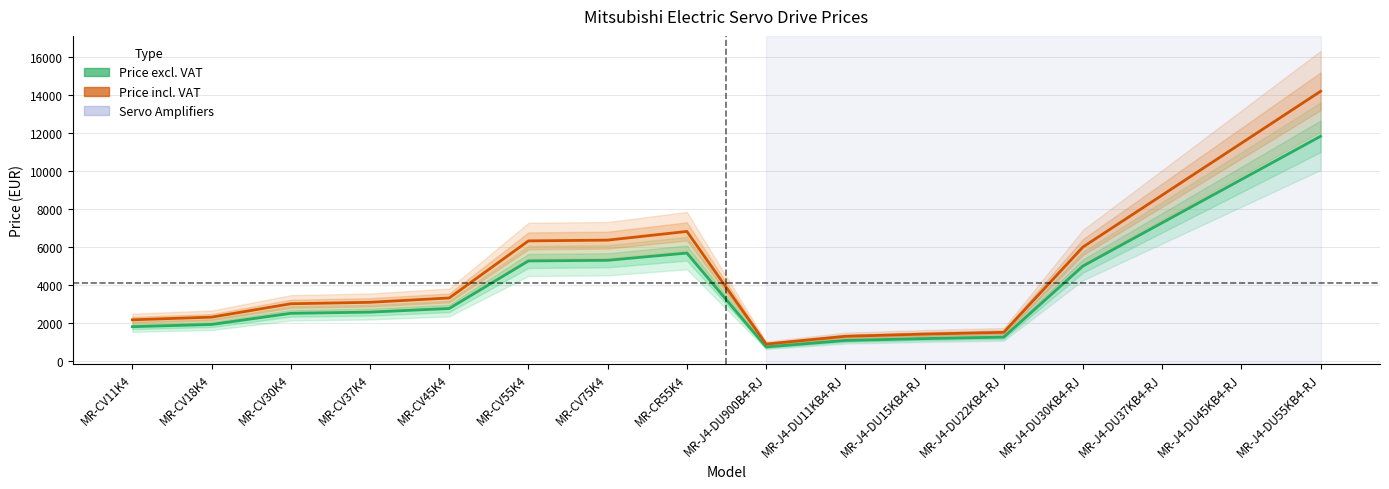

What is the maximum value shown in the chart?

14212.9